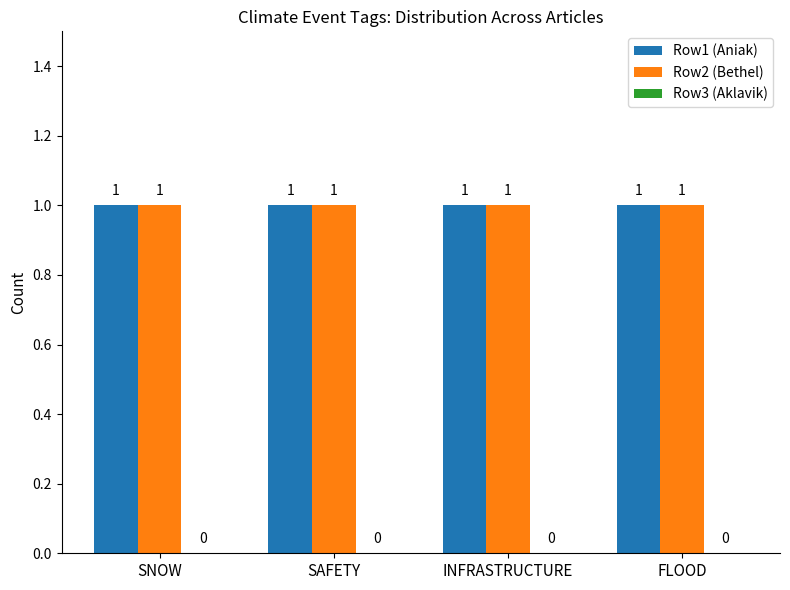

Reading left to right, list all the values displayed in this chart.

Row1 (Aniak): SNOW=1	SAFETY=1	INFRASTRUCTURE=1	FLOOD=1
Row2 (Bethel): SNOW=1	SAFETY=1	INFRASTRUCTURE=1	FLOOD=1
Row3 (Aklavik): SNOW=0	SAFETY=0	INFRASTRUCTURE=0	FLOOD=0